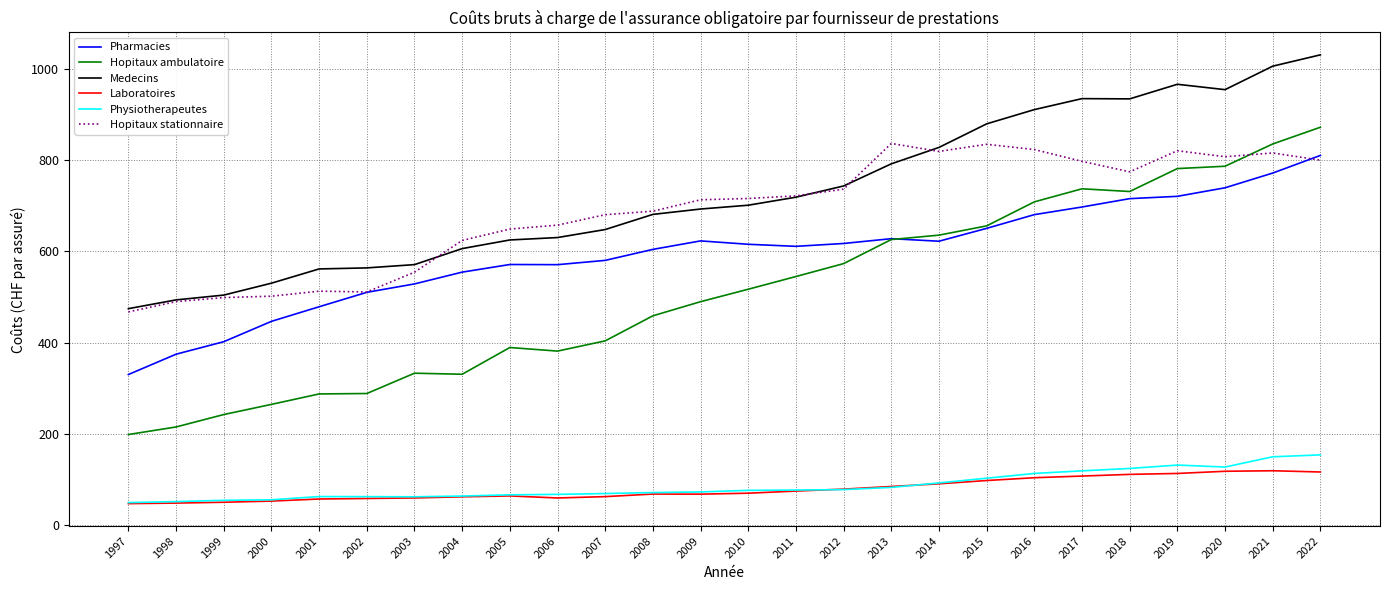

True or false: Medecins has a value of 718.7 at 2011.

True